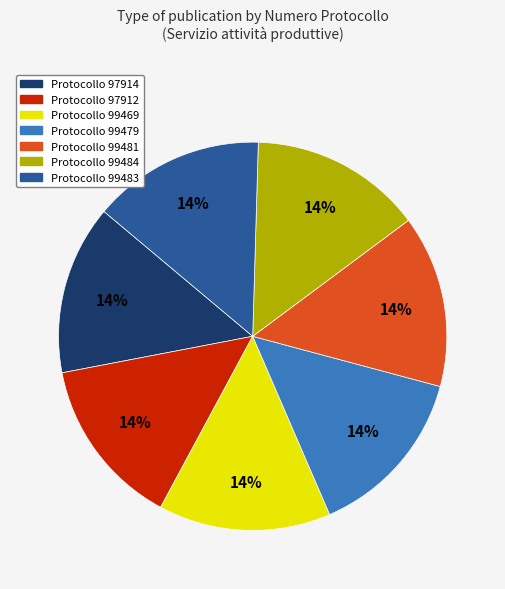

To the nearest percent, what is the average slice percentage?

14%